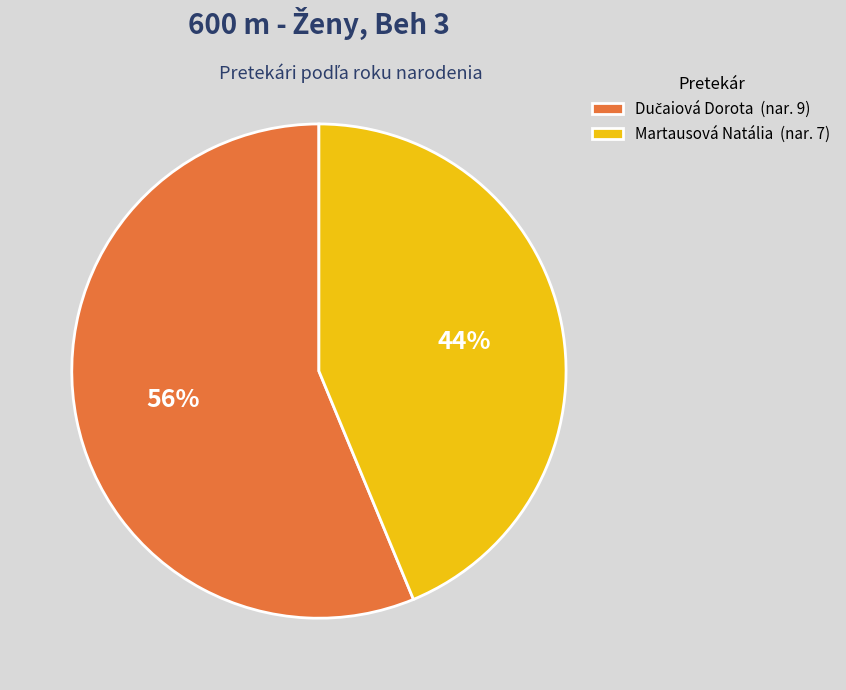

Count the number of slices in the pie.

2